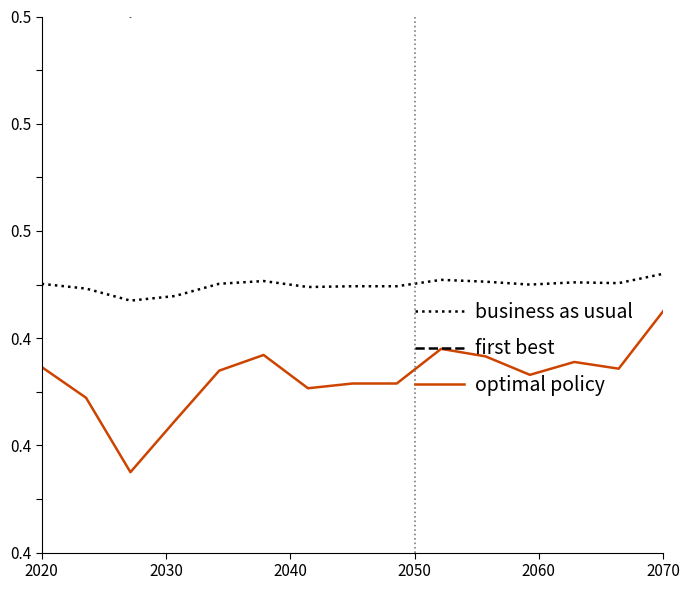

Which series has the largest total across all categories?

first best